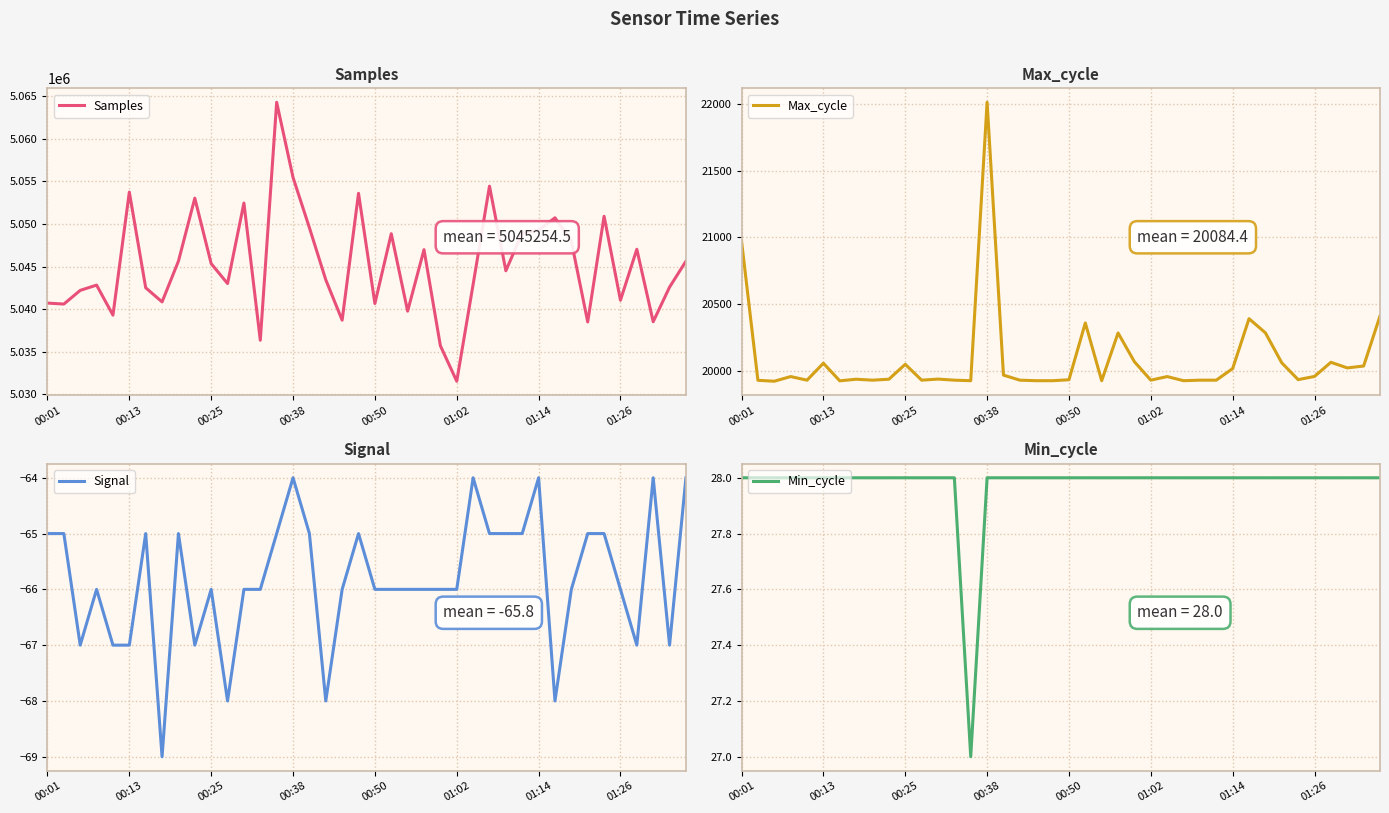

How many values in the Min_cycle series are below 28?

1